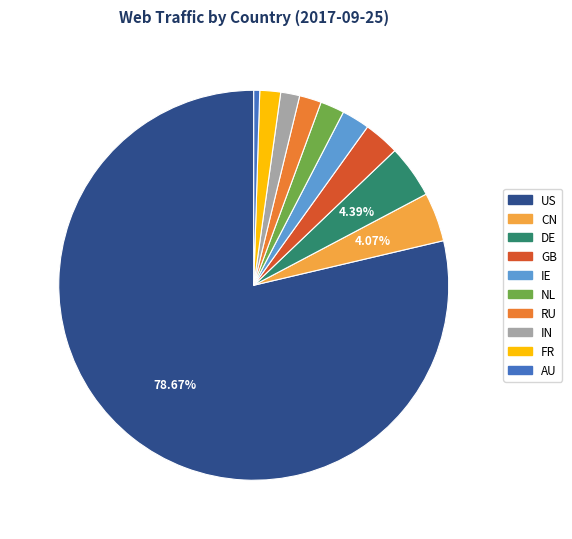

Does US represent more than half of the total?

Yes